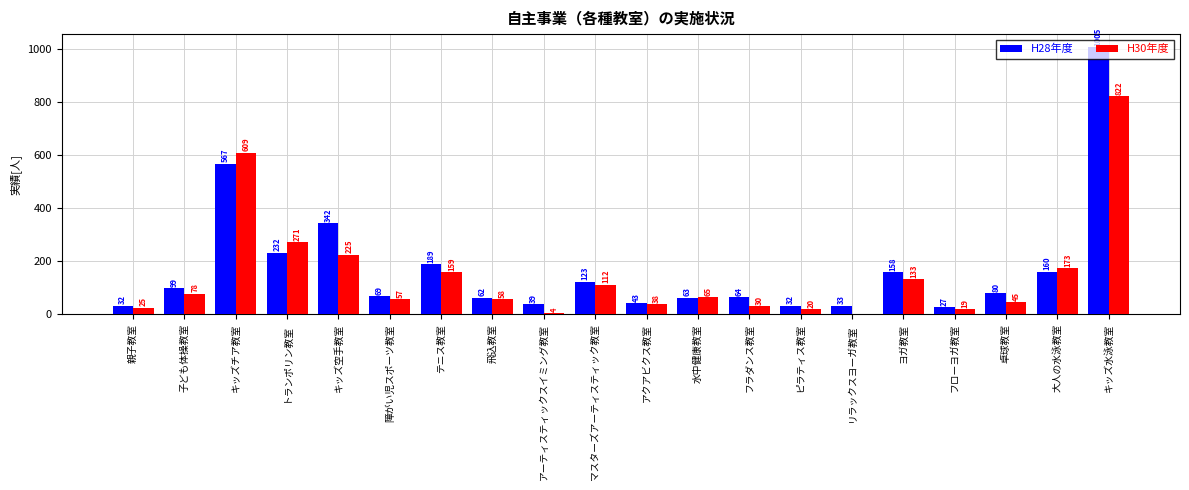

True or false: H28年度 has a value of 43 at アクアビクス教室.

True